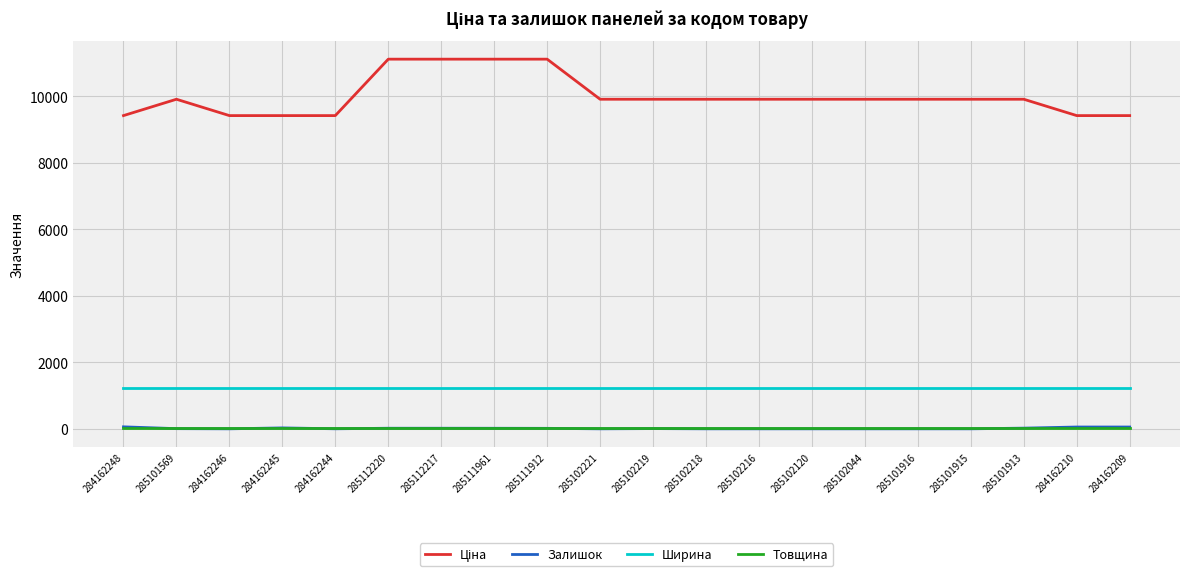

Count the number of categories in the chart.

20